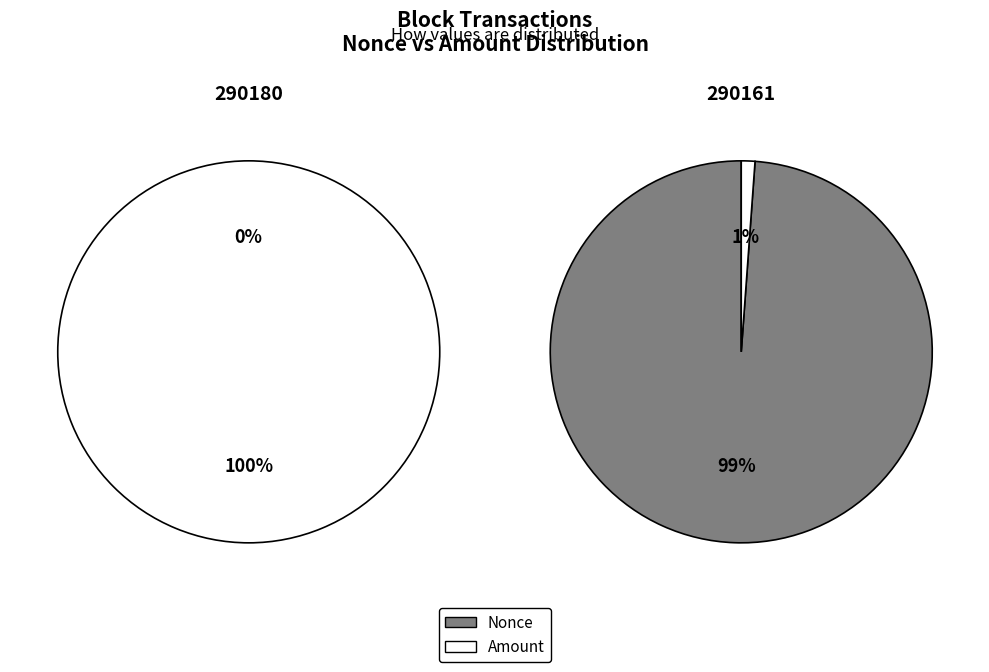

Combined, do Nonce and Amount account for over 50%?

Yes